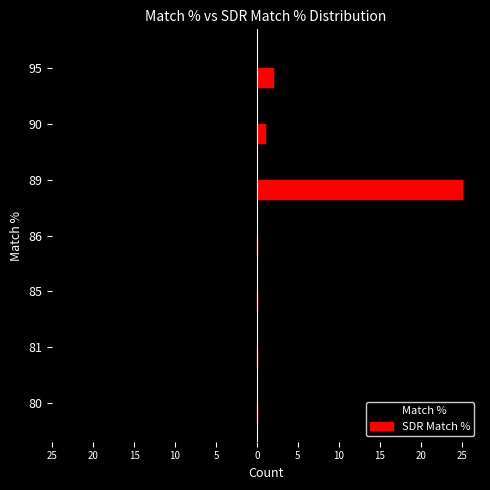

What are all the series names shown in the legend?

Match %, SDR Match %